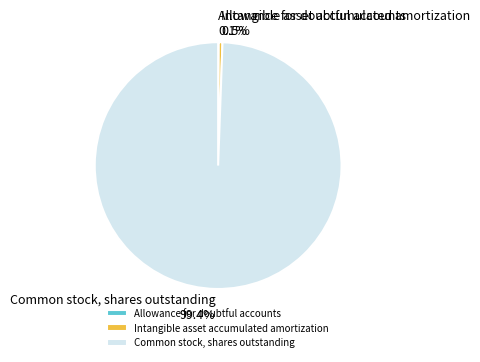

Which category accounts for the majority?

Common stock, shares outstanding